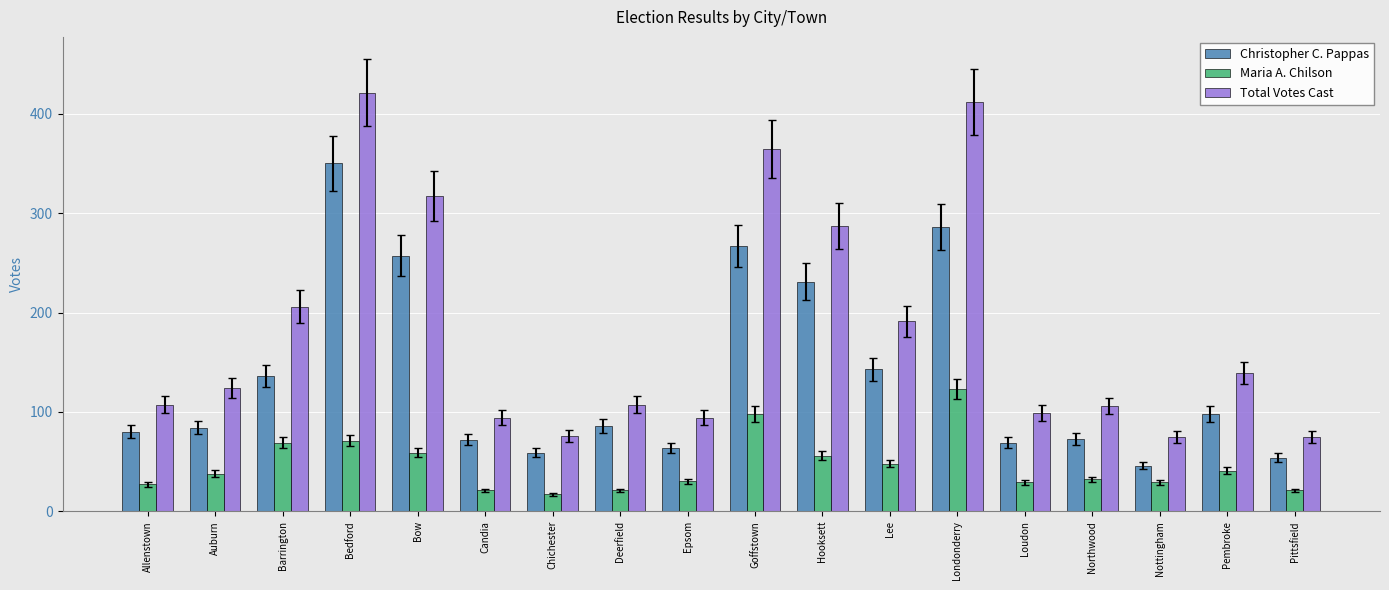

How many categories are shown in the chart?

18